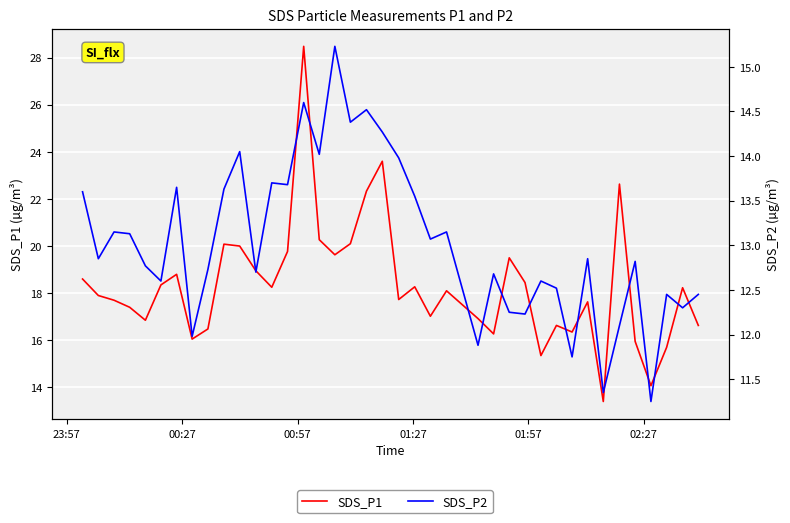

In SDS_P2, how many points are lower than both neighbors (excluding endpoints)?

14